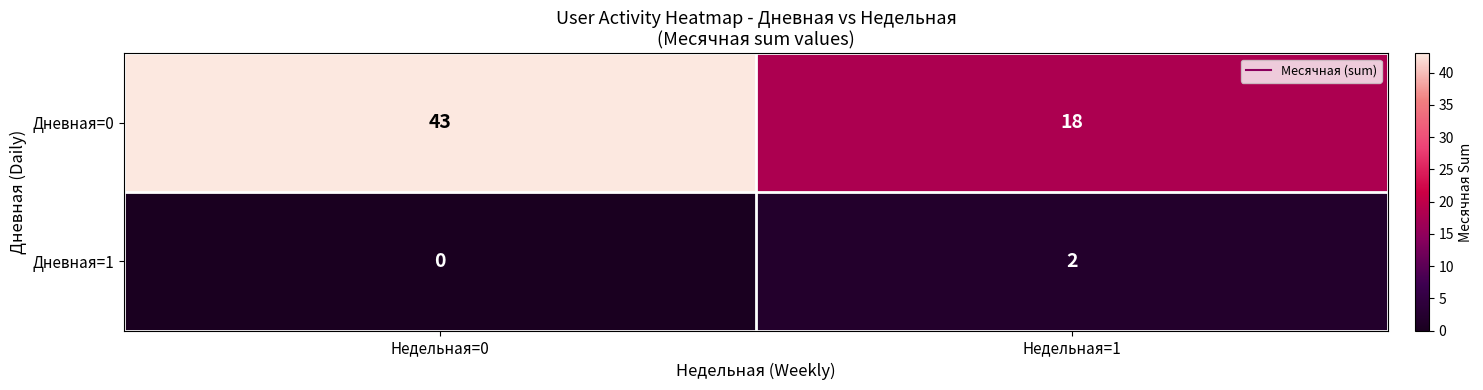

What is the difference between the Дневная=0 values at Недельная=1 and Недельная=0?

25